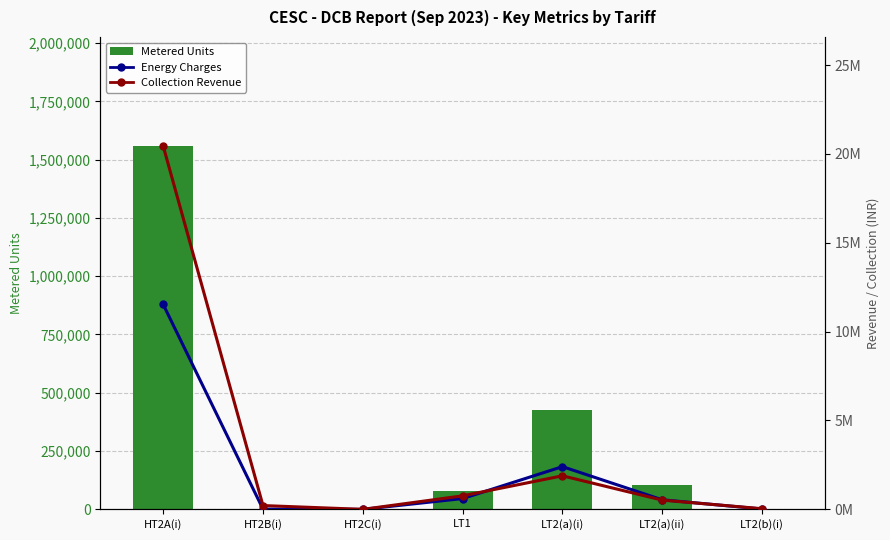

What position from the right is HT2C(i)?

5